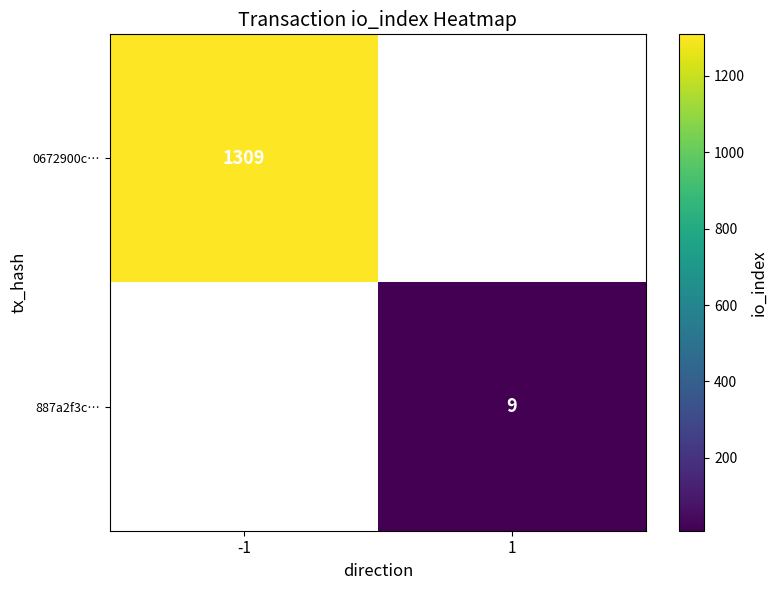

Is it true that 887a2f3c… equals 9 at 1?

True